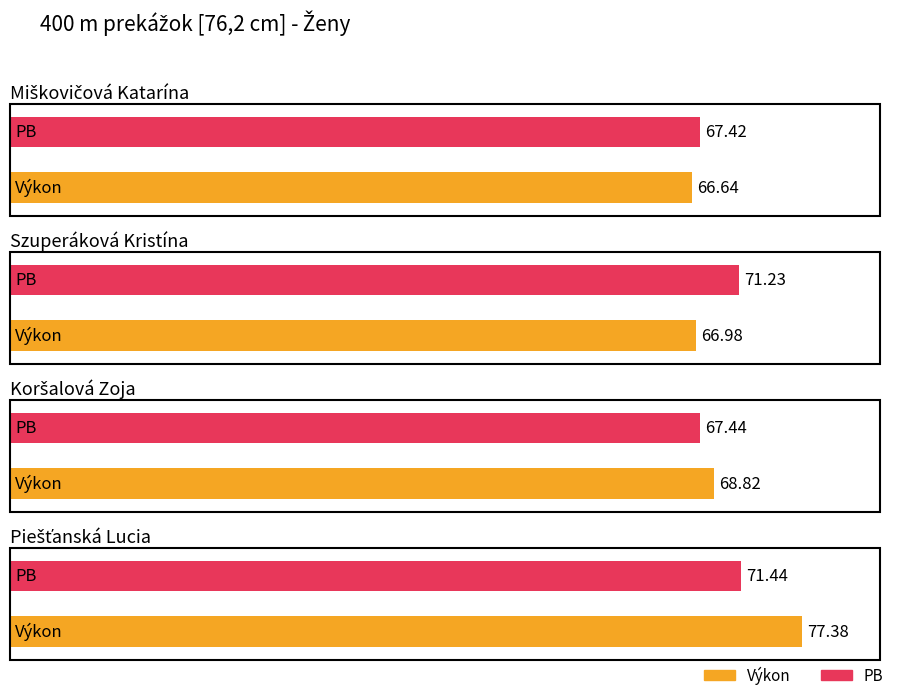

How many groups of bars are there?

4